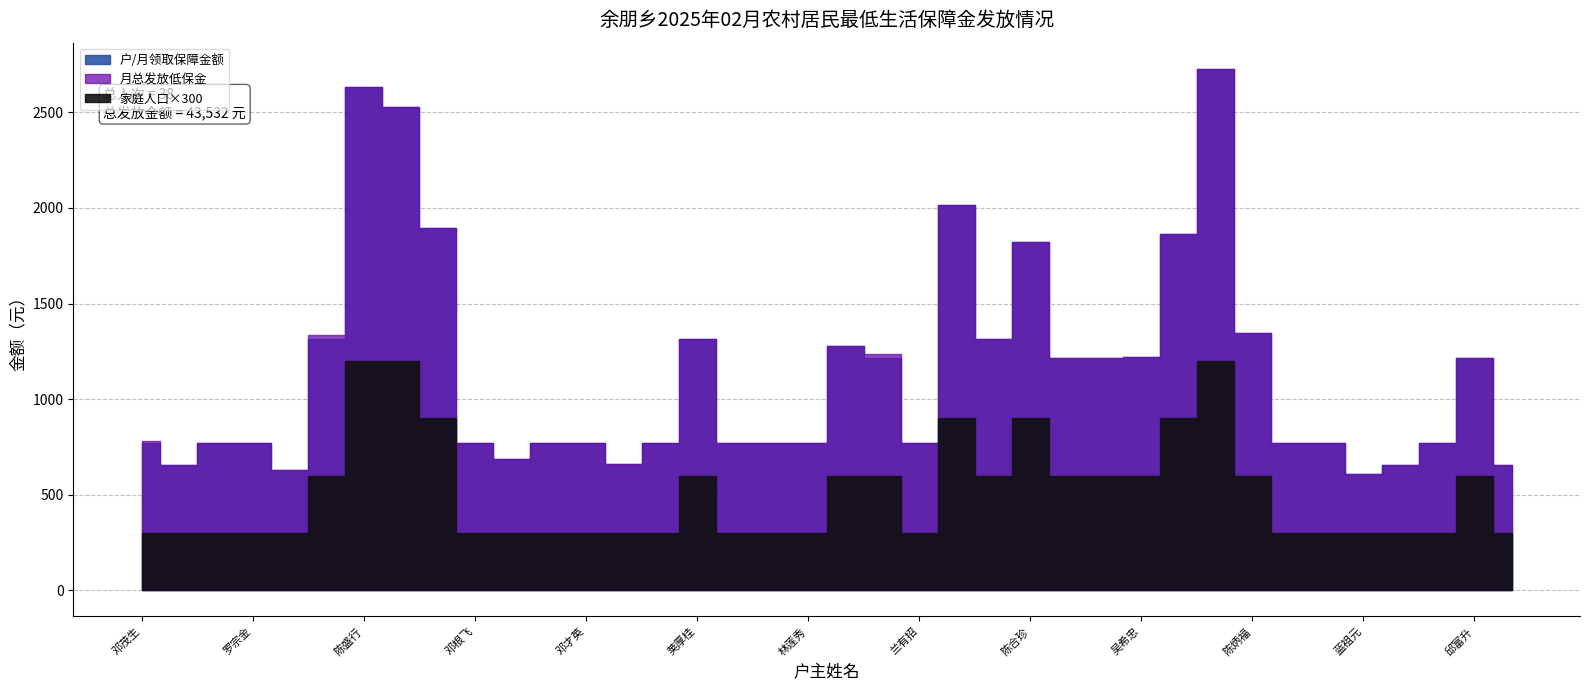

Read the 家庭人口 value at 邓水真.

1